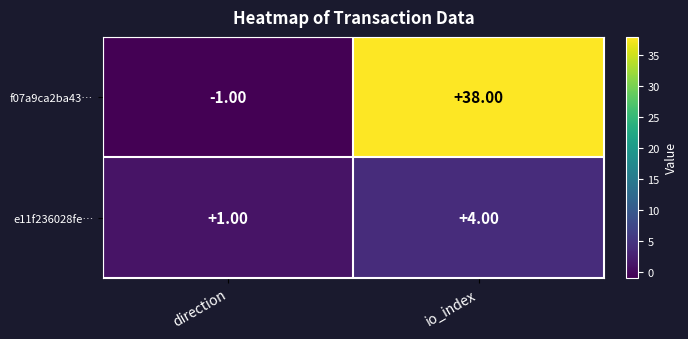

Rank the series by their average value, from highest to lowest.

f07a9ca2ba43…, e11f236028fe…